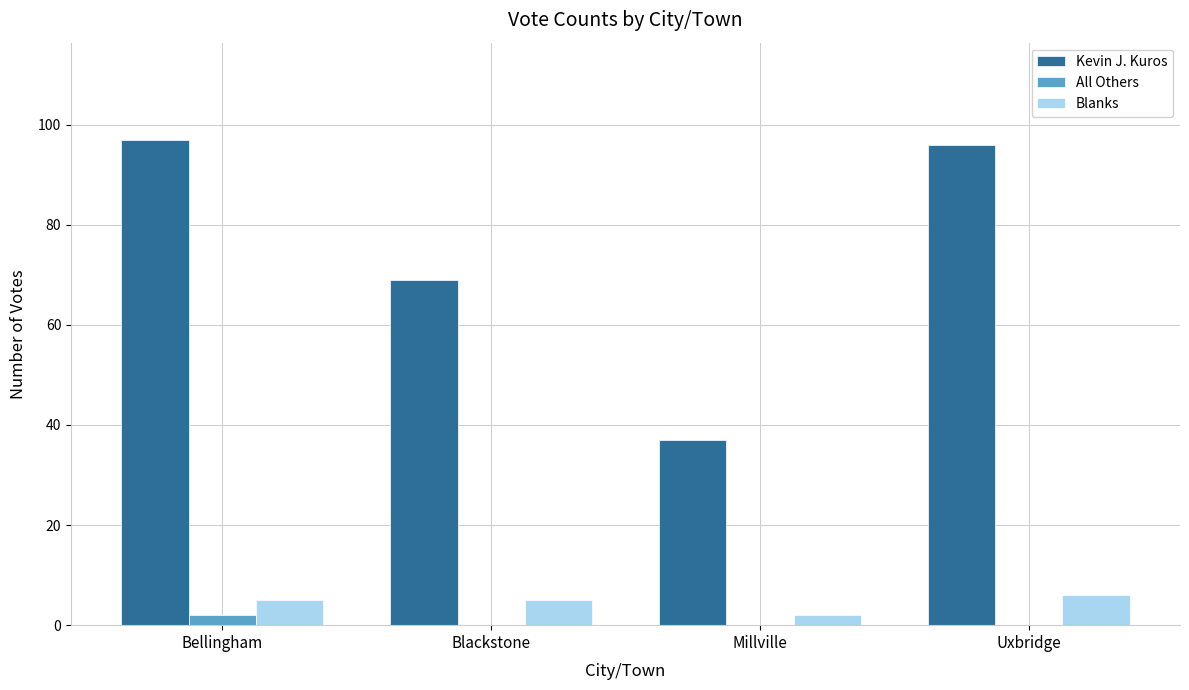

True or false: Kevin J. Kuros has a value of 69 at Blackstone.

True